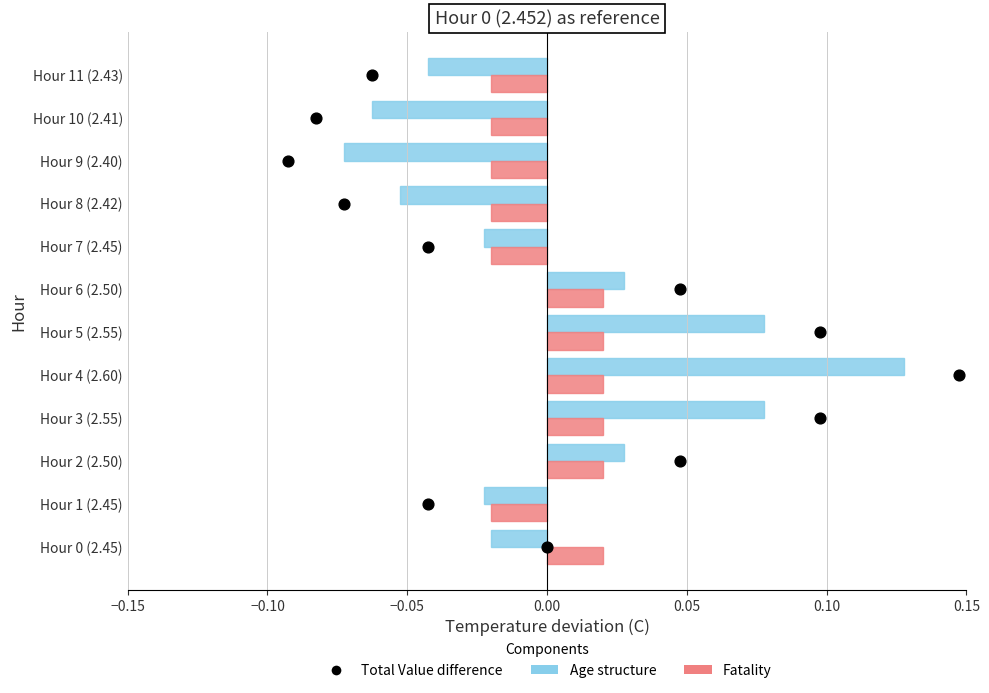

Is the value of Fatality at Hour 2 (2.50) greater than the value of Age structure at Hour 10 (2.41)?

Yes